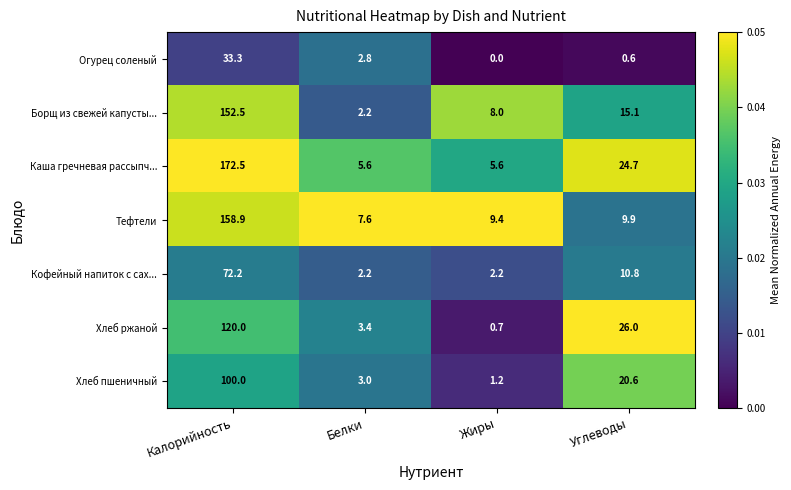

The Борщ из свежей капусты... series shows 15.1 at Углеводы. True or false?

True